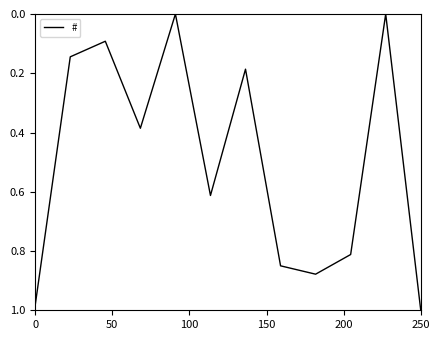

Does the chart have visible grid lines?

No